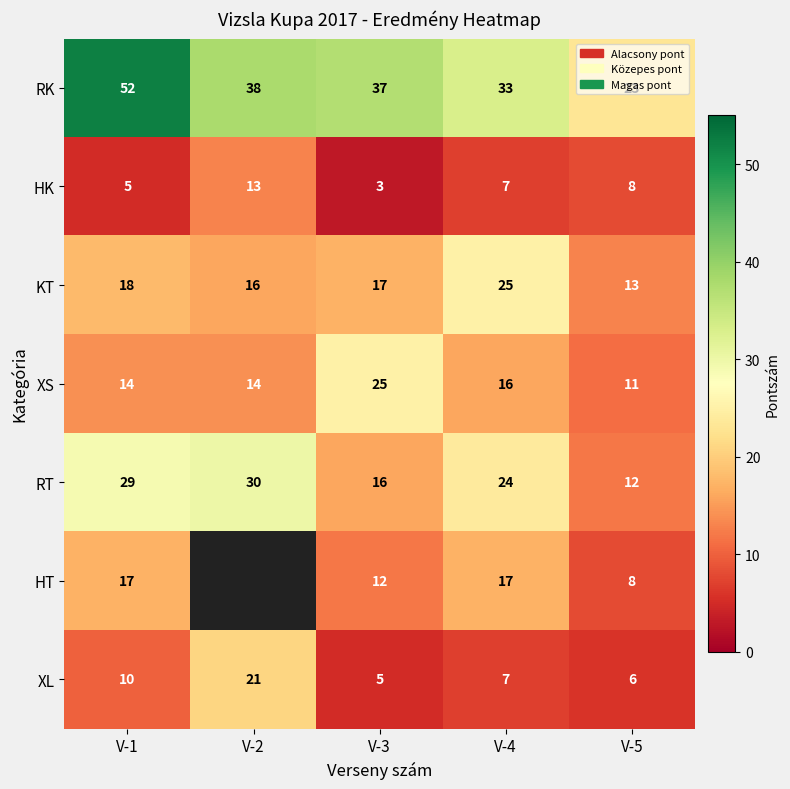

How many values in the XS series are below 14?

1